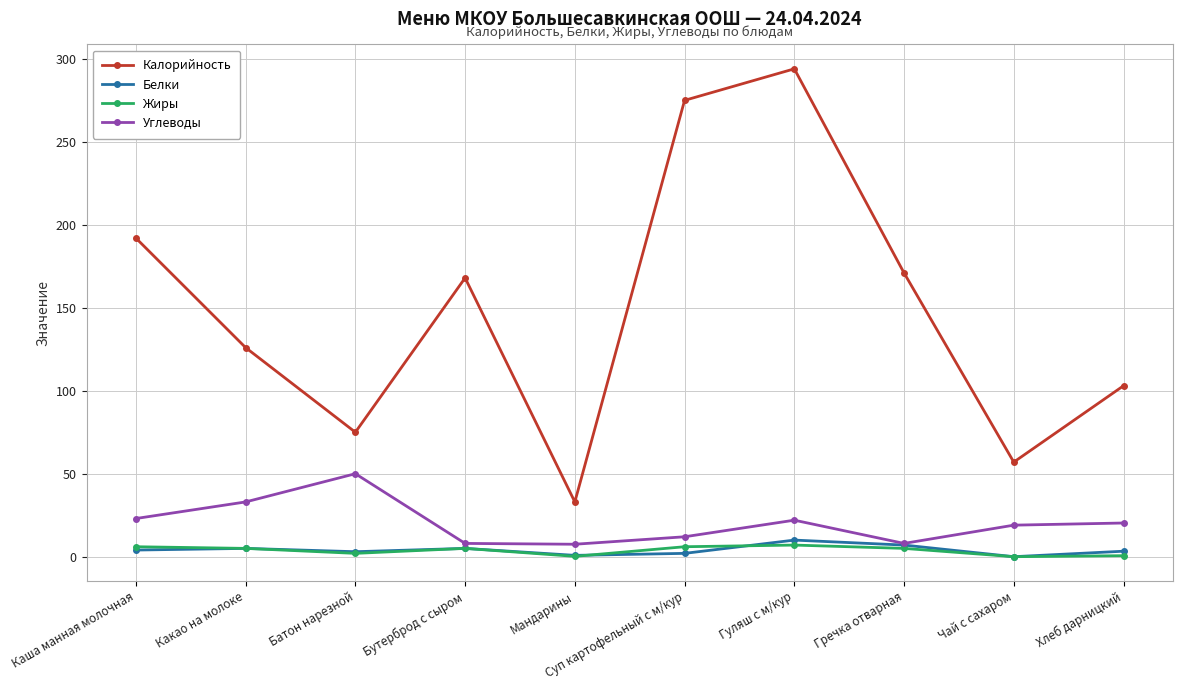

What value does the Углеводы series have at Мандарины?

7.5